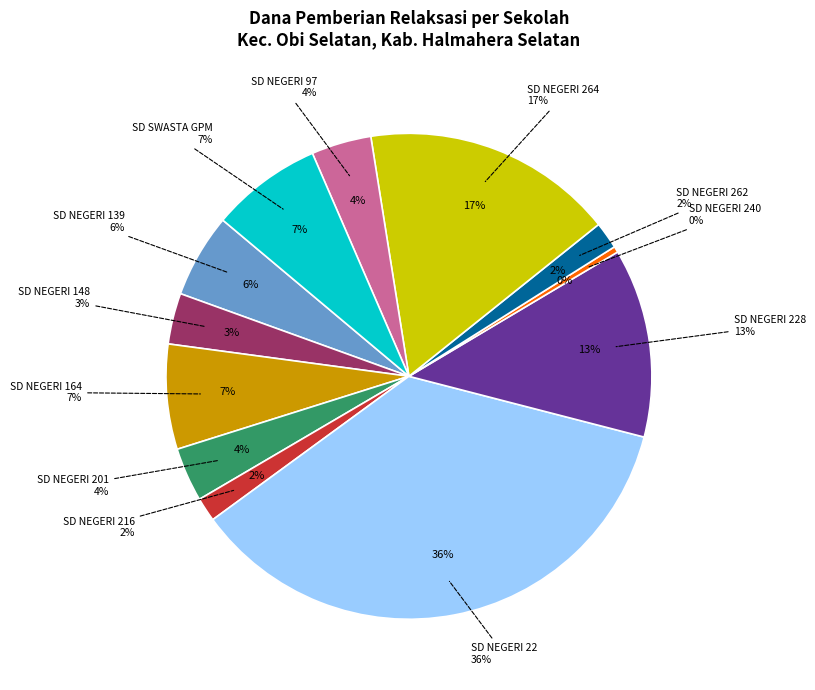

Rank the categories by value from lowest to highest.

SD NEGERI 240, SD NEGERI 216, SD NEGERI 262, SD NEGERI 148, SD NEGERI 201, SD NEGERI 97, SD NEGERI 139, SD NEGERI 164, SD SWASTA GPM, SD NEGERI 228, SD NEGERI 264, SD NEGERI 22